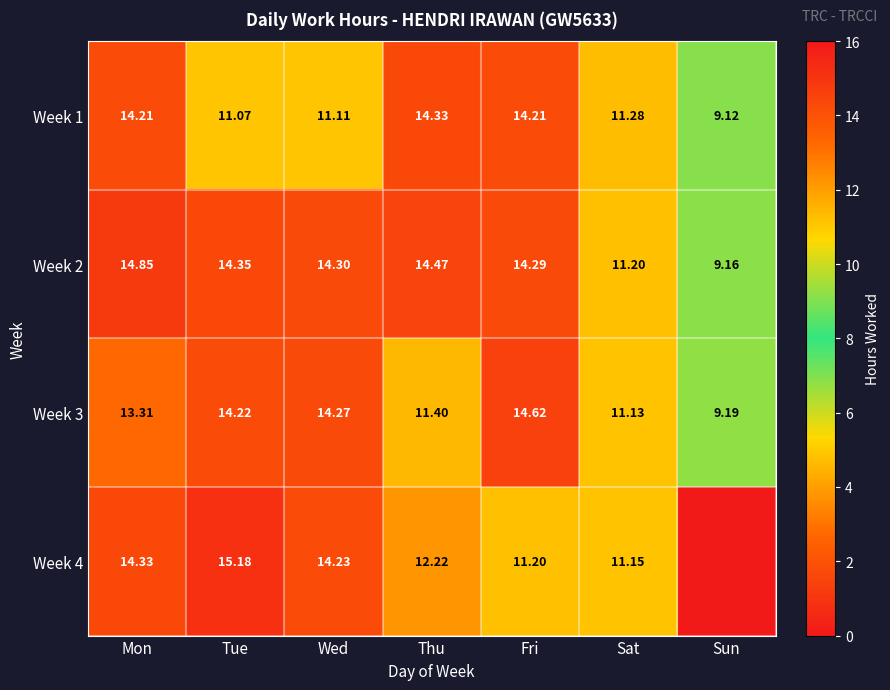

What is the difference between the maximum and minimum values in the Week 1 series?

5.2